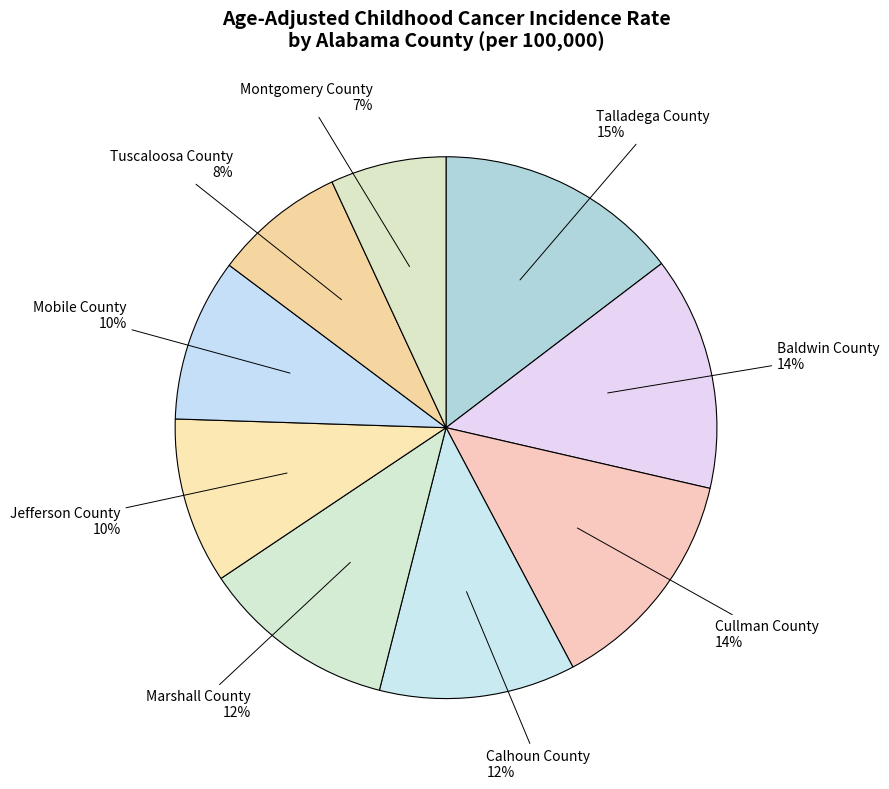

Is Calhoun County the majority of the pie?

No